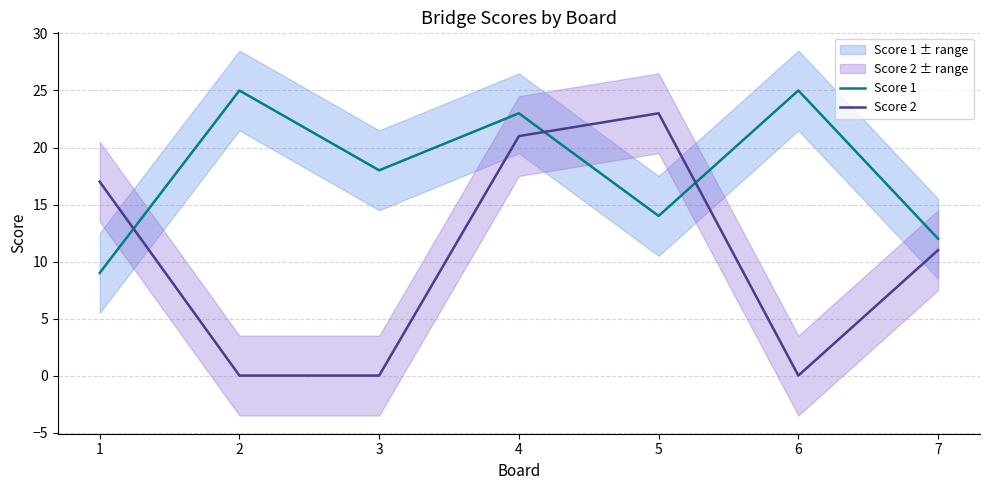

Reading right to left, list all the values displayed in this chart.

Score 1: 7=12	6=25	5=14	4=23	3=18	2=25	1=9
Score 2: 7=11	6=0	5=23	4=21	3=0	2=0	1=17